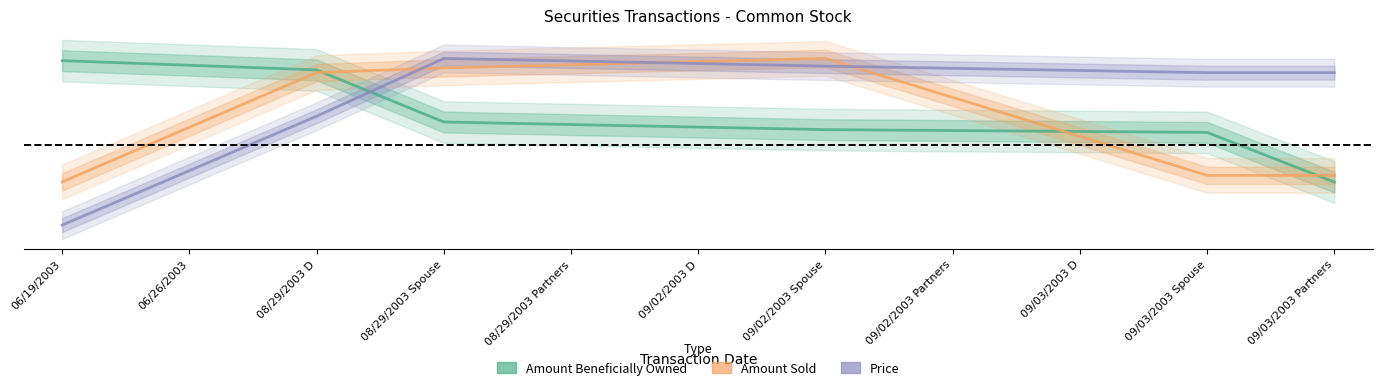

At which category is the sum across all series the highest?

08/29/2003 Spouse